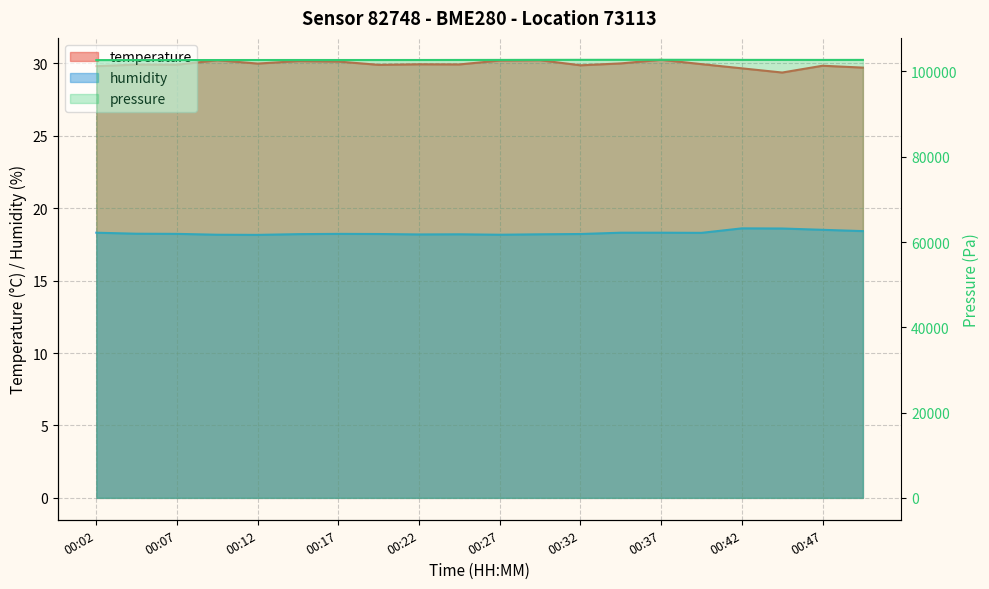

Is the value of humidity at 00:35 greater than the value of pressure_scaled at 00:27?

No